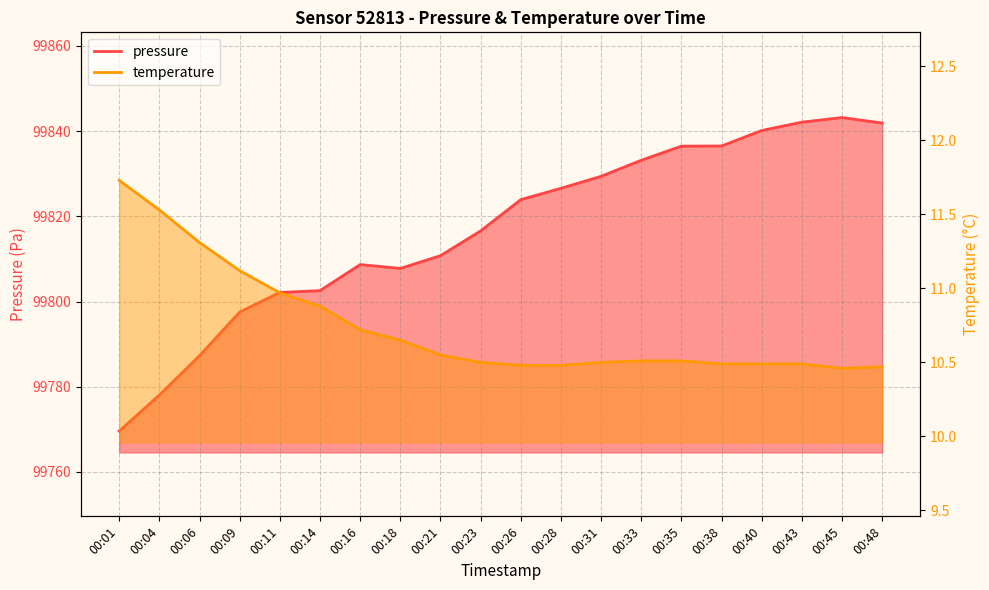

At how many categories does at least one series exceed 87882?

20